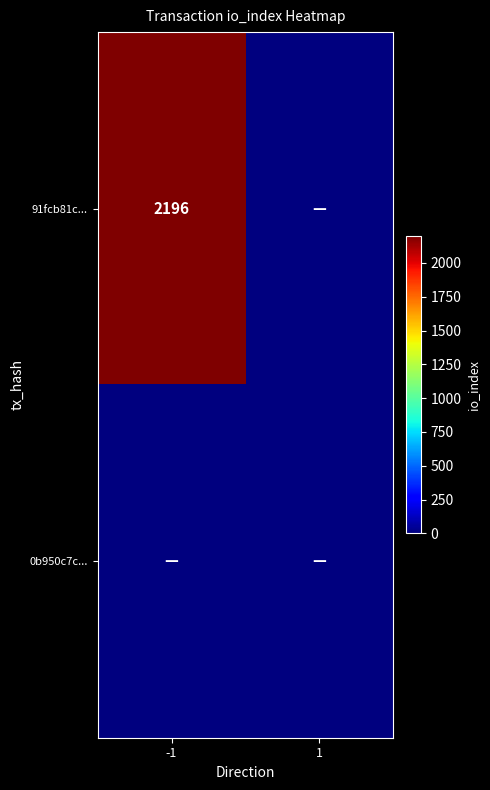

At which category is the sum across all series the highest?

-1